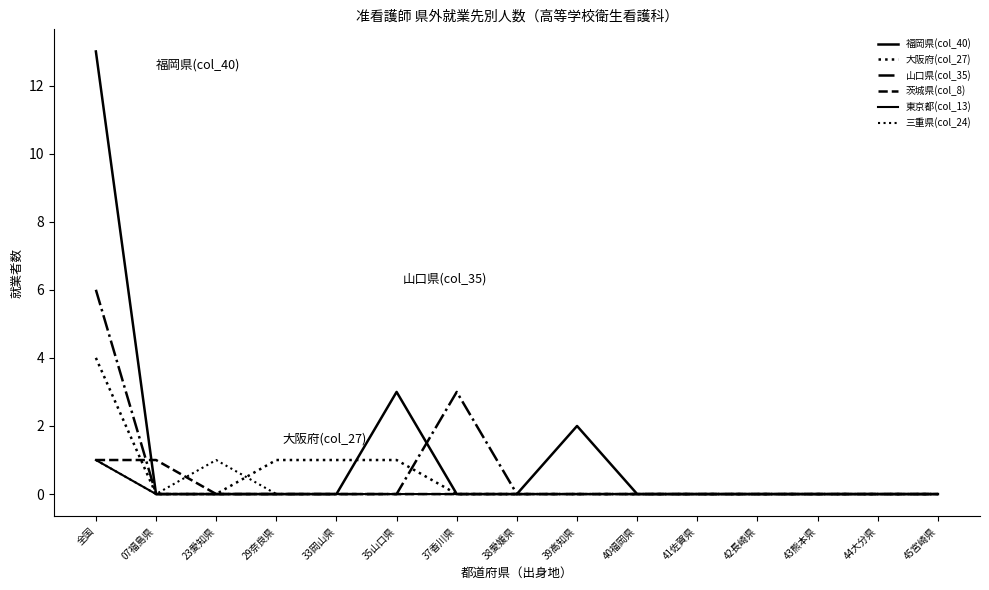

Which series has the largest total across all categories?

福岡県(col_40)